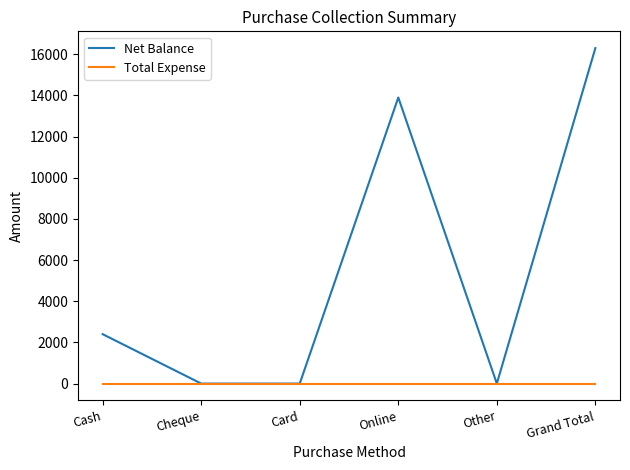

How many lines are shown in the chart?

2